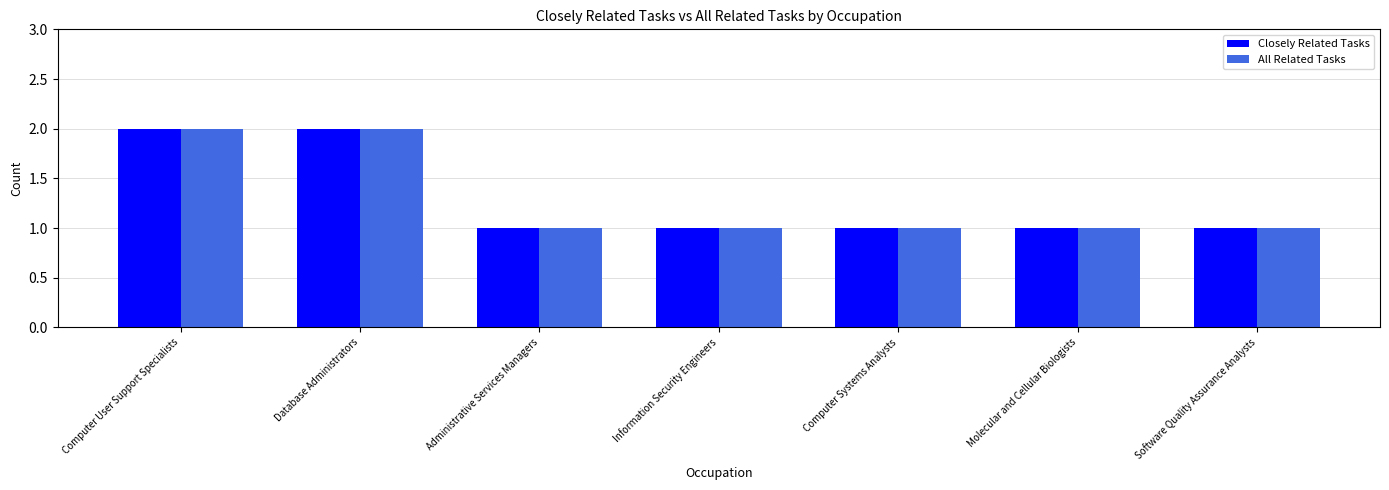

Is the value of Closely Related Tasks at Computer User Support Specialists greater than the value of All Related Tasks at Software Quality Assurance Analysts?

Yes